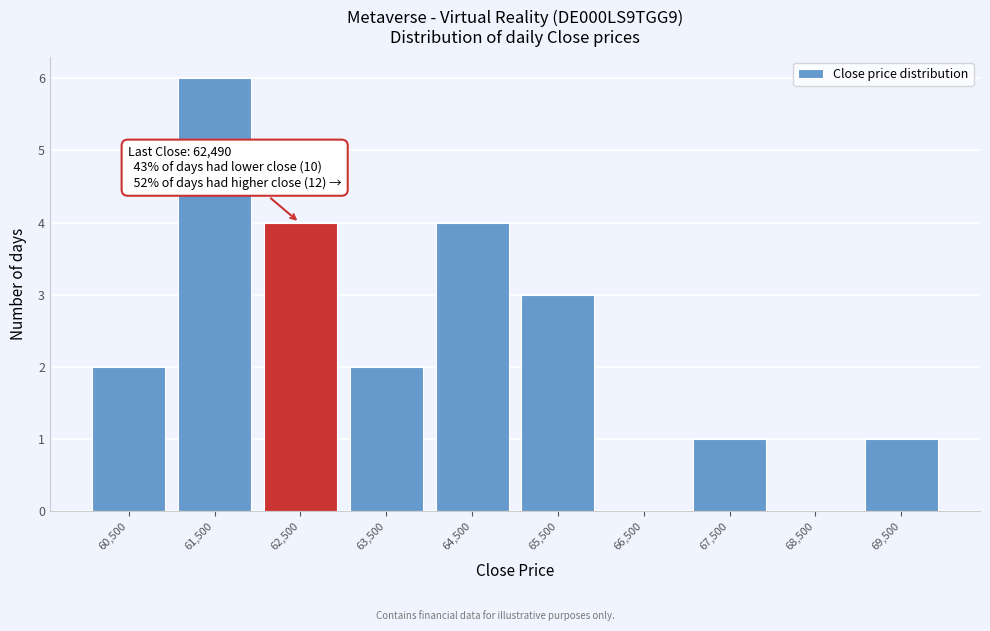

Which range on the x-axis has the tallest bar?

61000 to 62000